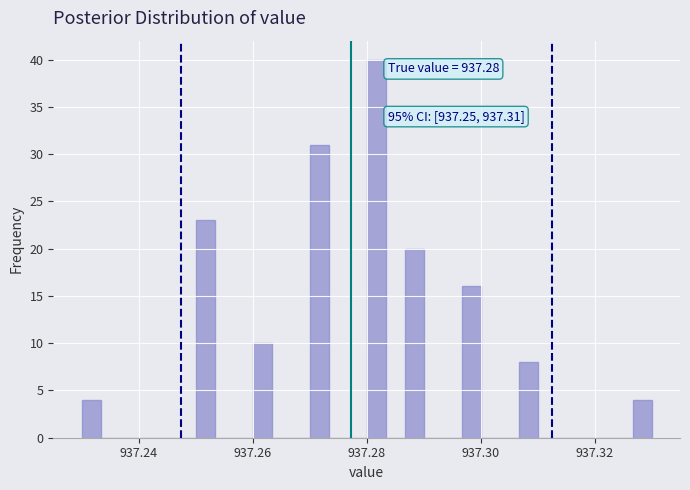

Around what value on the x-axis is the tallest bar? Give the approximate position of its centre, as read against the axis.

937.282